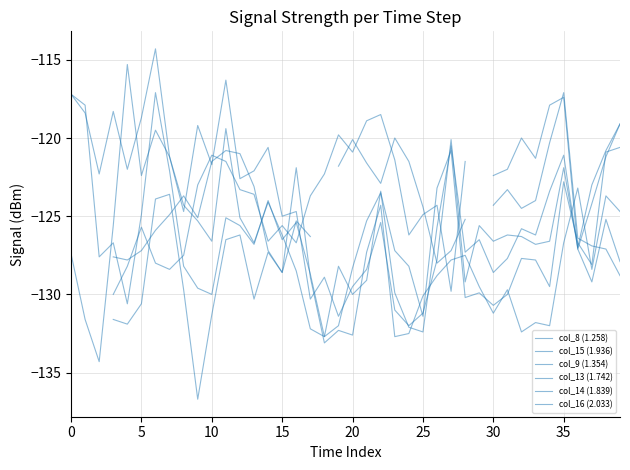

Where is the first local minimum for col_13 (1.742)?

20